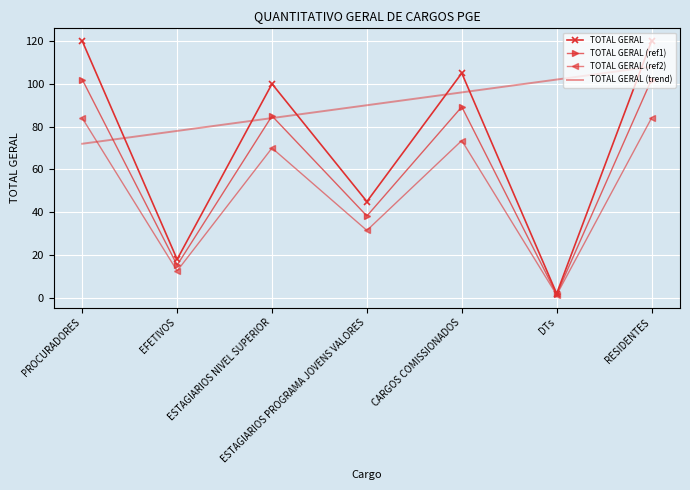

How many interior local valleys does the TOTAL GERAL (ref1) series have?

3